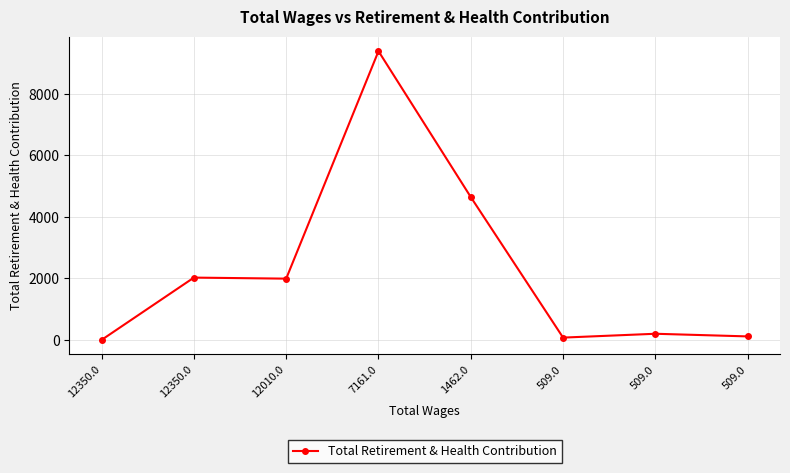

What is the maximum value shown in the chart?

9393